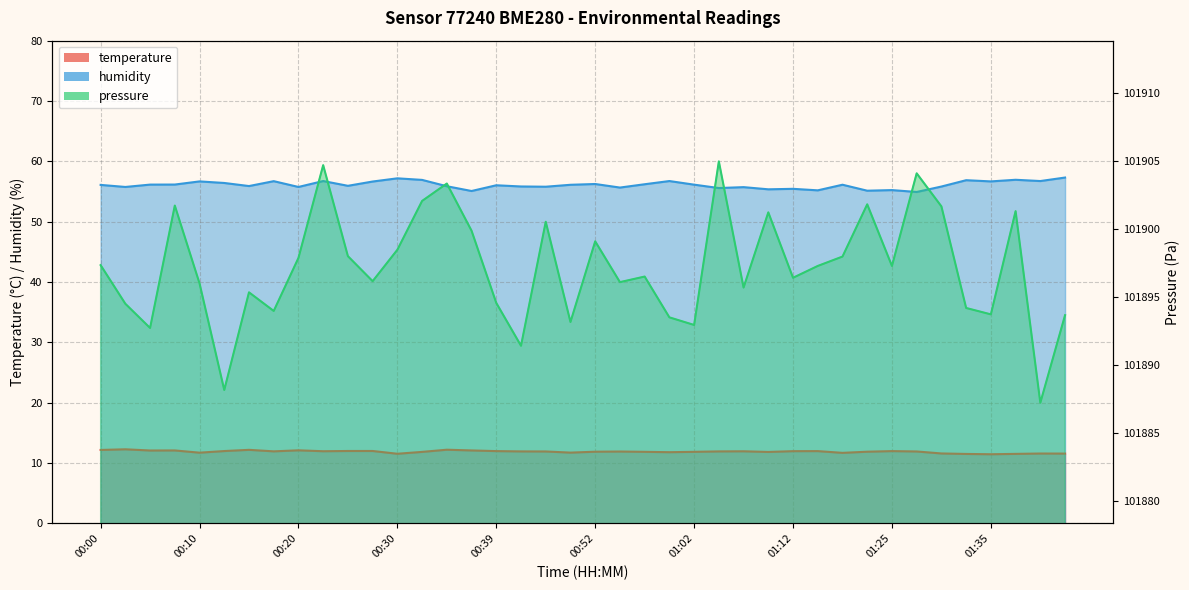

True or false: temperature has more than 0 points higher than both neighbors.

True